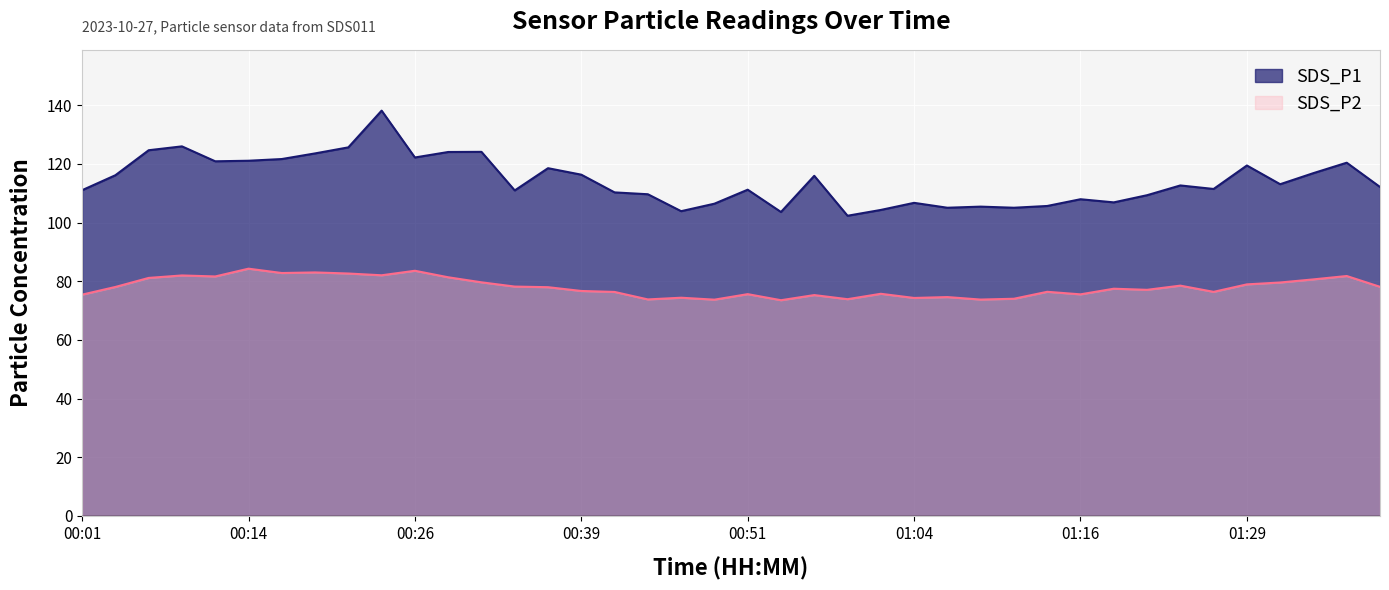

The SDS_P1 series shows 122.2 at 00:26. True or false?

True